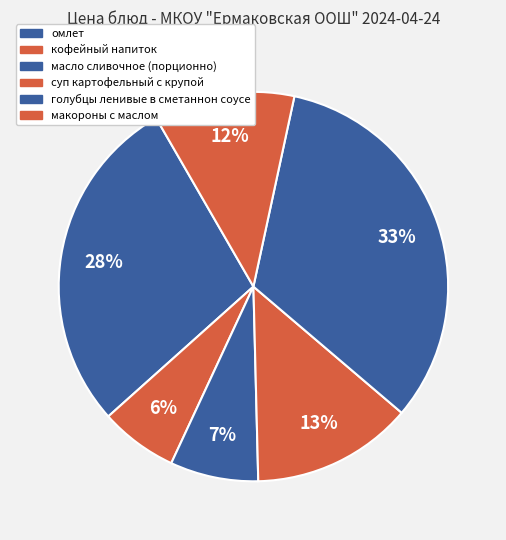

The суп картофельный с крупой slice represents 13% of the pie. True or false?

True